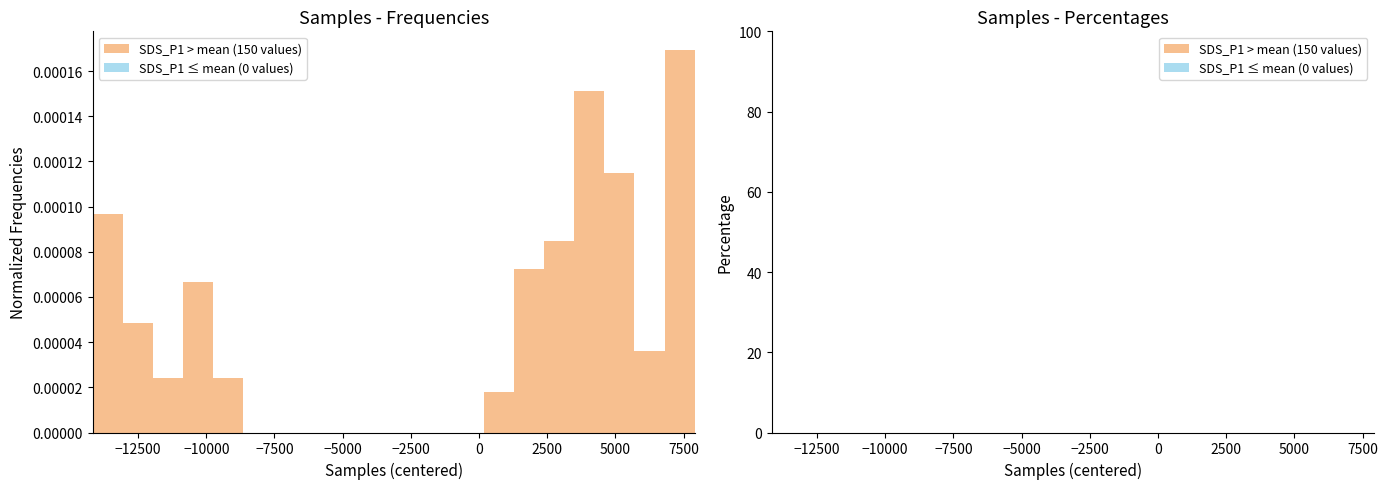

Around what value on the x-axis is the tallest bar? Give the approximate position of its centre, as read against the axis.

7500